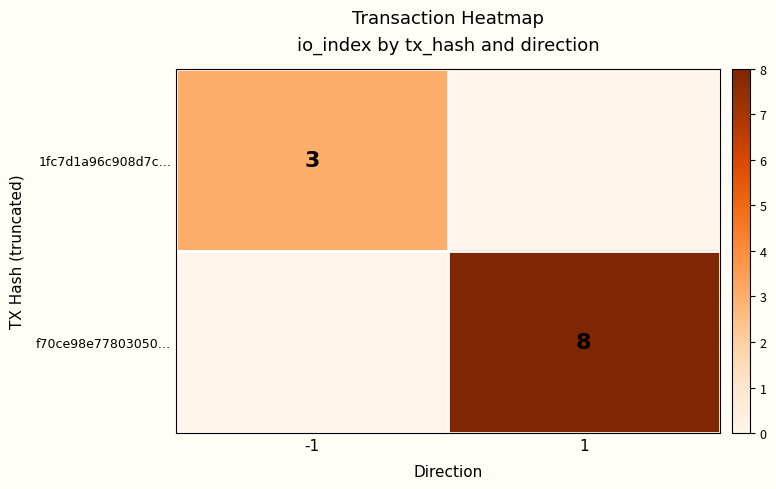

Is the value of 1fc7d1a96c908d7c… at -1 greater than the value of f70ce98e77803050… at 1?

No